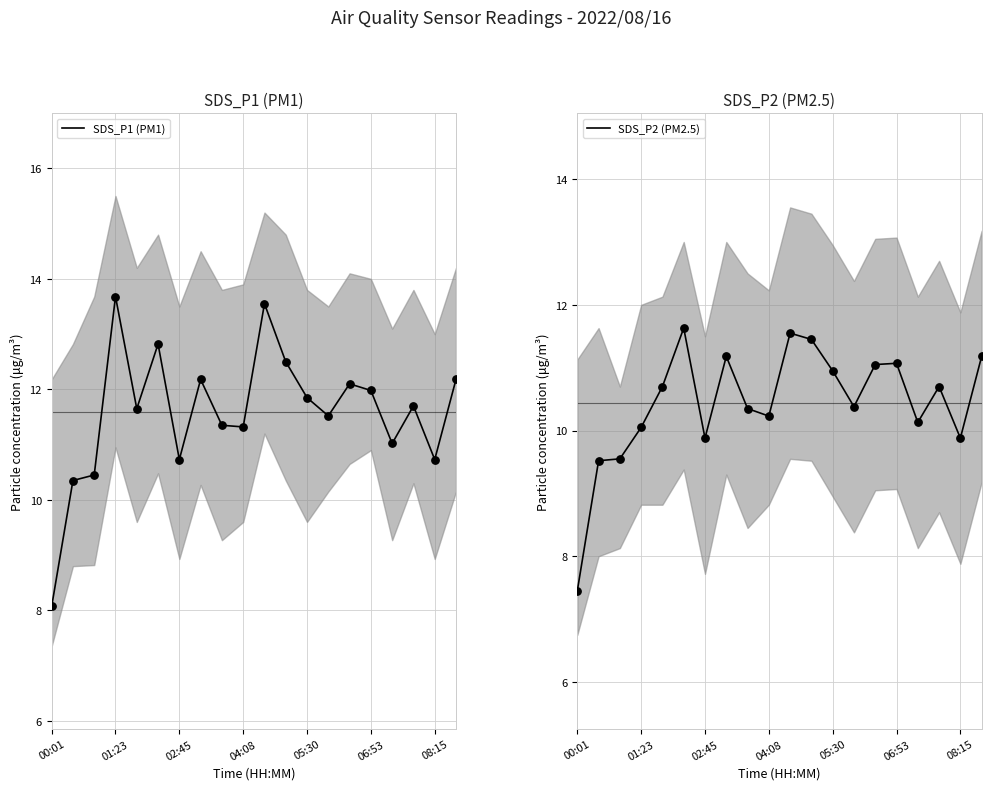

What is the total value across all series at 14?

23.1